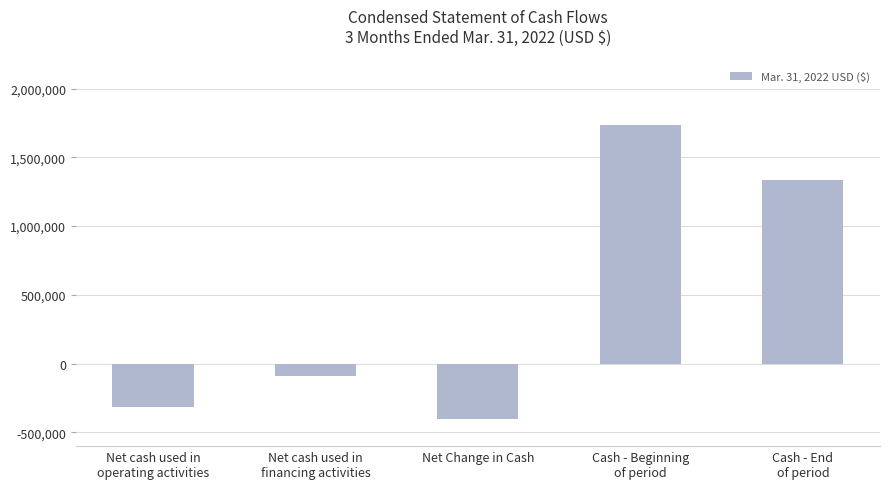

Is it true that the value at Cash - End
of period is 1334425?

True